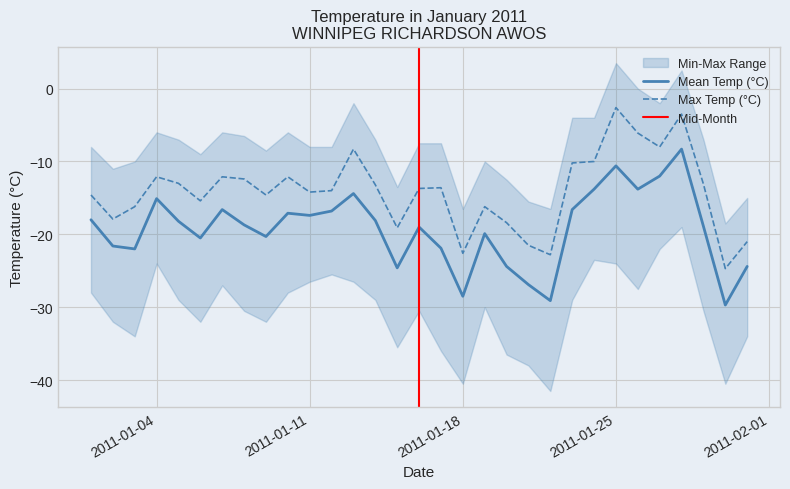

What is the highest value of the Mean Temp (°C) series?

-8.3